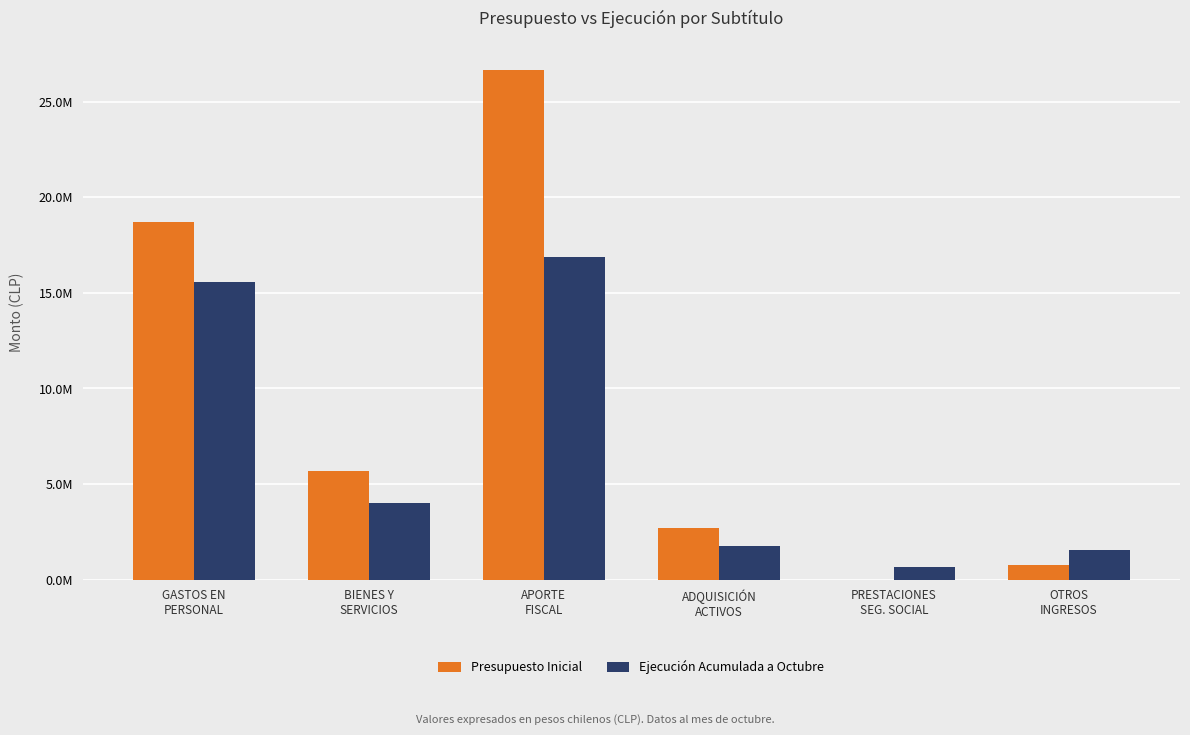

Are the bars grouped side by side (vs. stacked)?

Yes